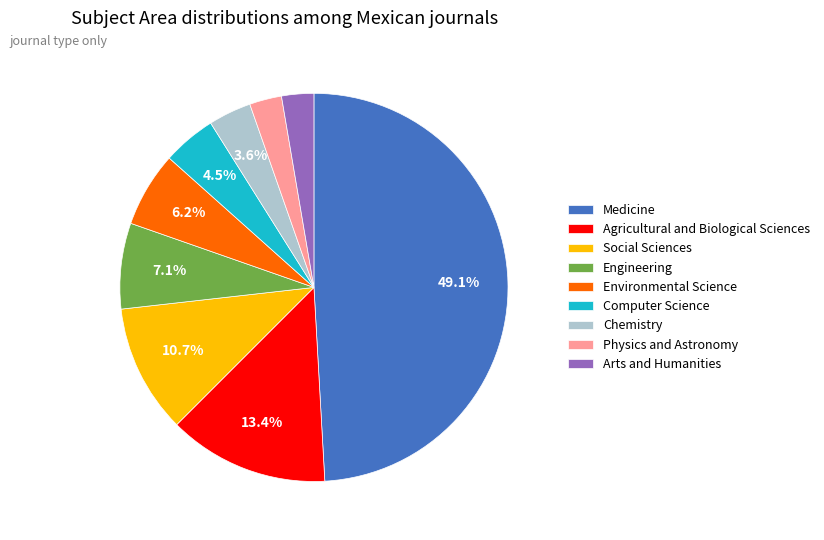

Is there any slice that represents more than half of the pie?

No